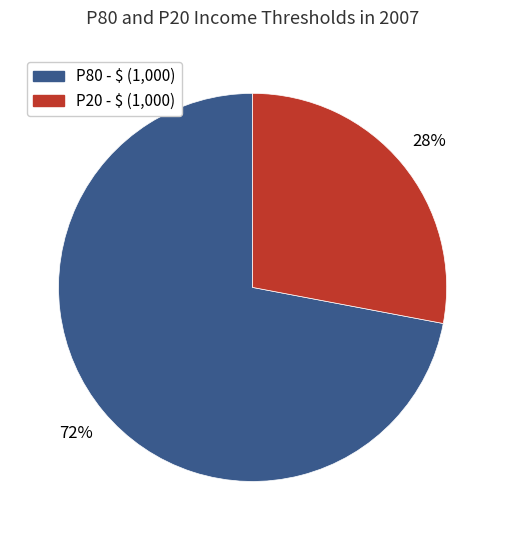

To the nearest percent, what is the combined percentage of P80 - $ (1,000) and P20 - $ (1,000)?

100%